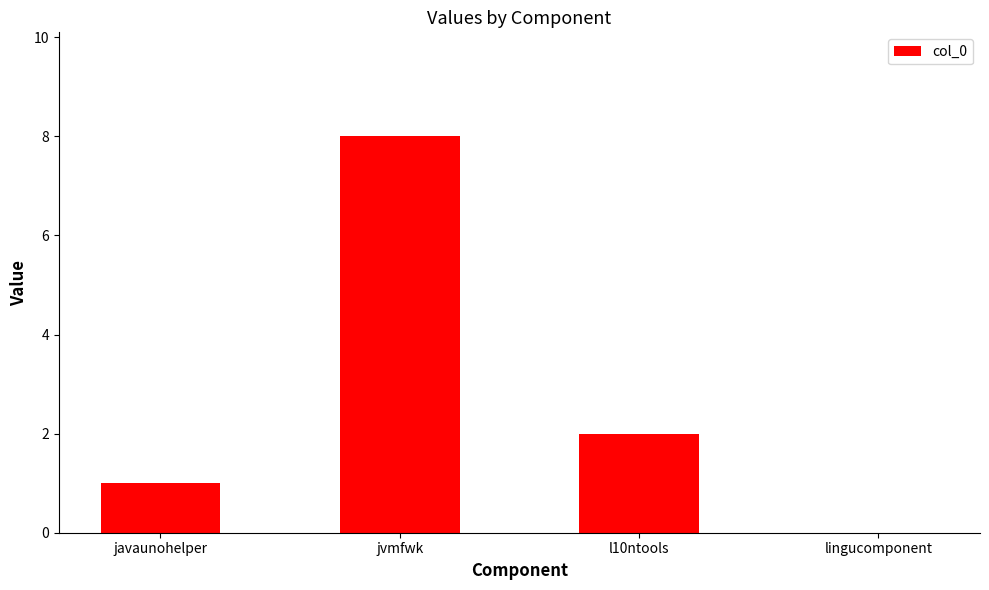

Are the bars grouped side by side (vs. stacked)?

No